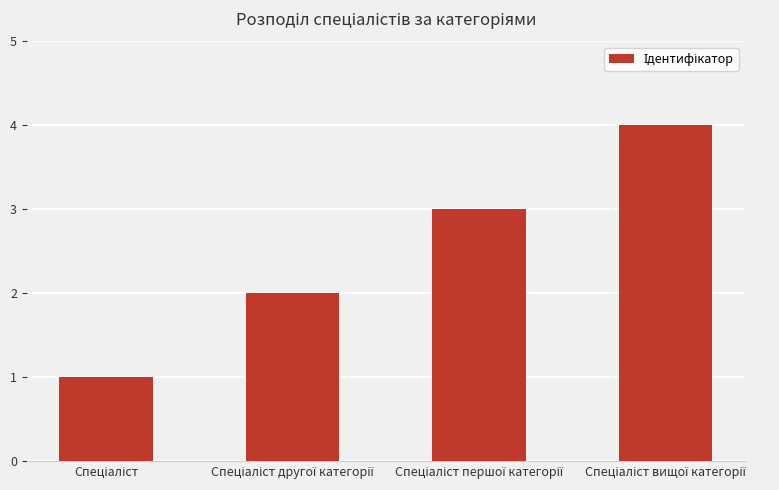

What is the greatest value displayed?

4